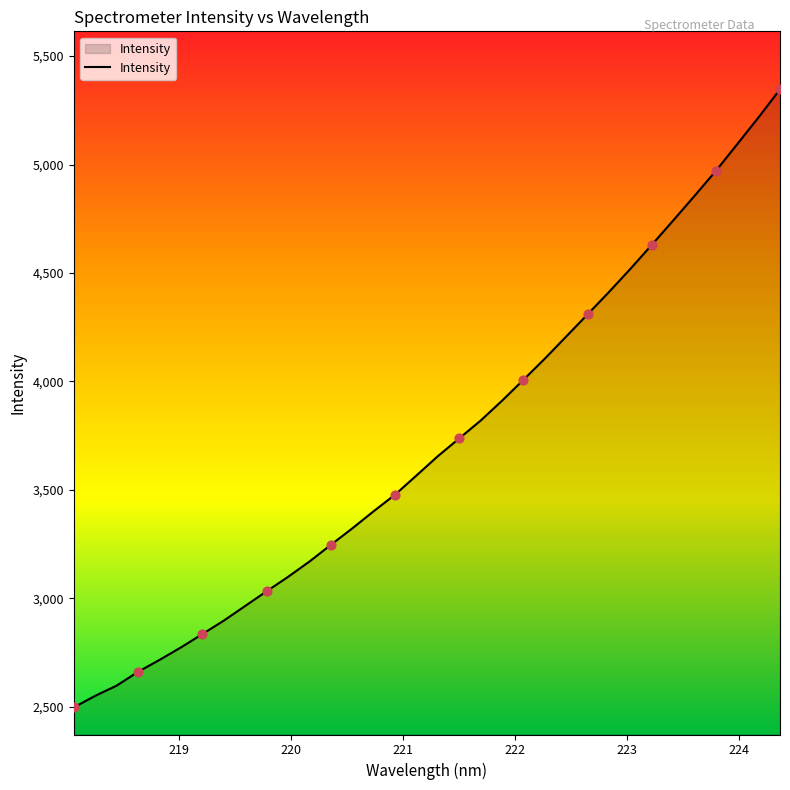

What is the difference between the maximum and minimum values?

2849.6